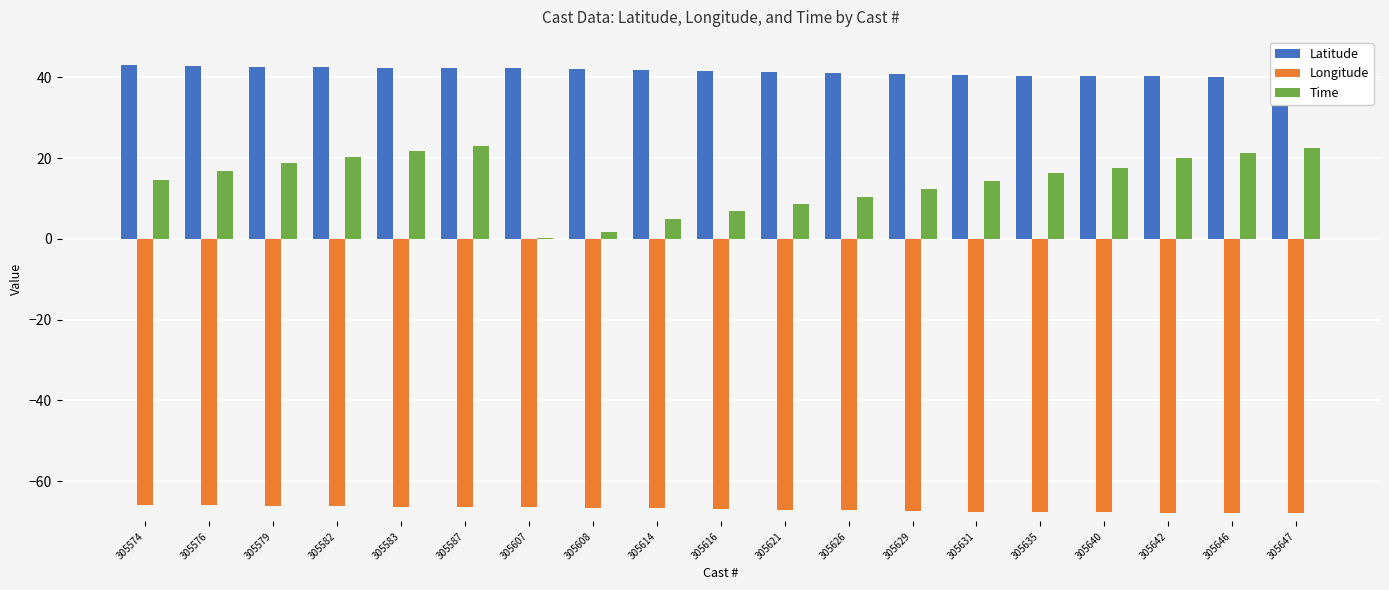

True or false: Latitude has a value of 41.1 at 305626.

True